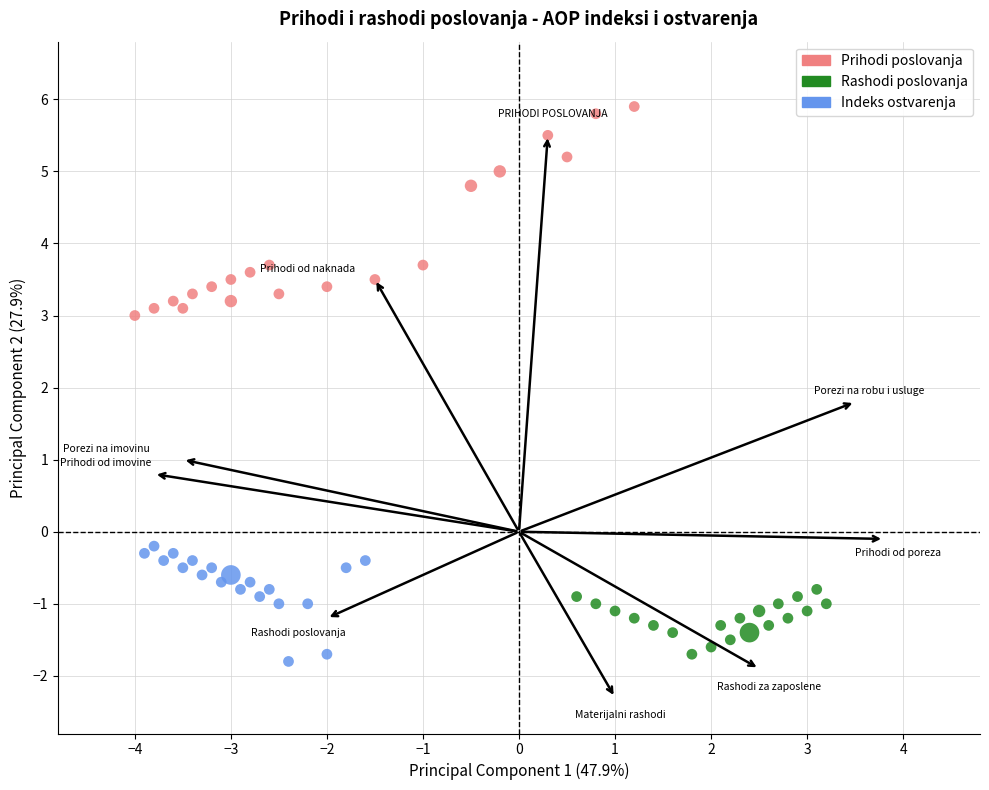

Which series has the widest spread of Y values?

Prihodi poslovanja